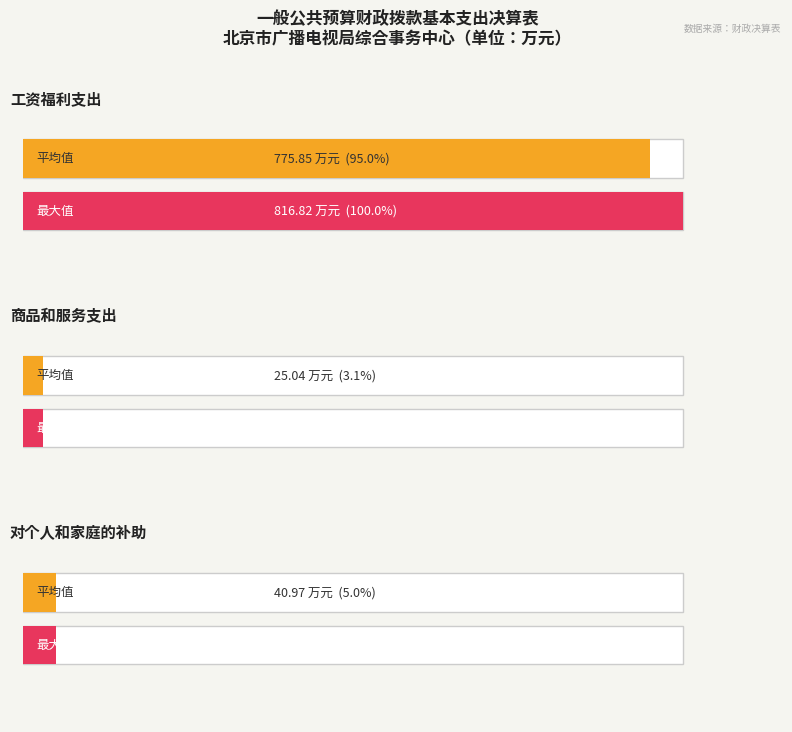

What is the greatest value displayed?

816.8